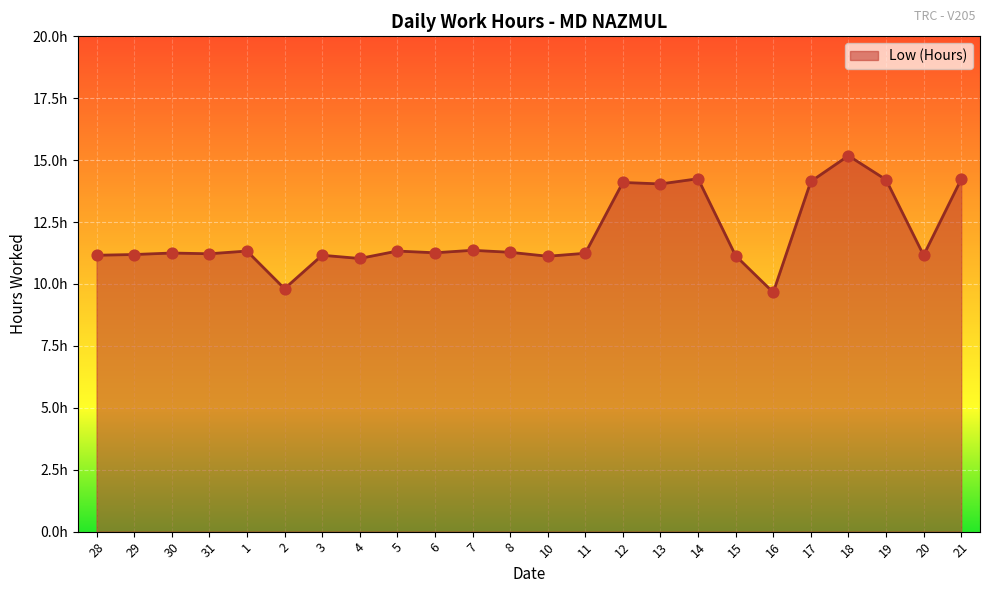

Which has a higher value, 2 or 14?

14